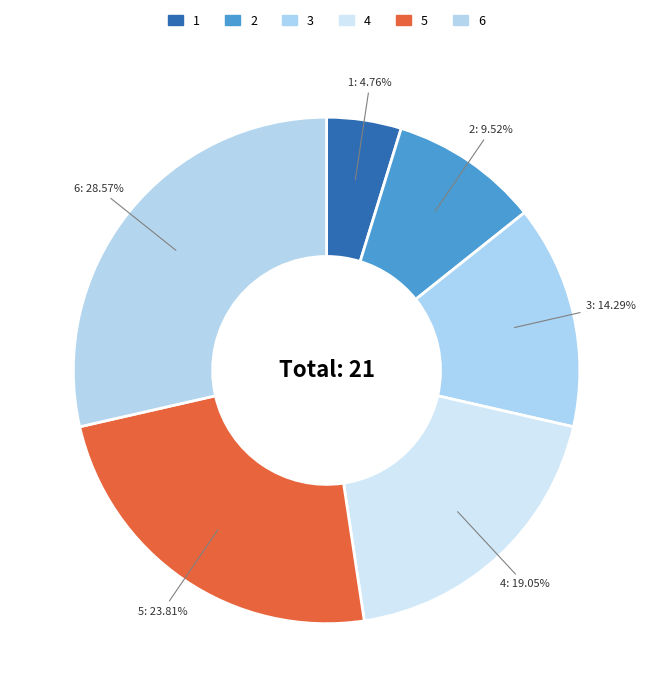

What percentage is the 4 slice, to the nearest percent?

19%